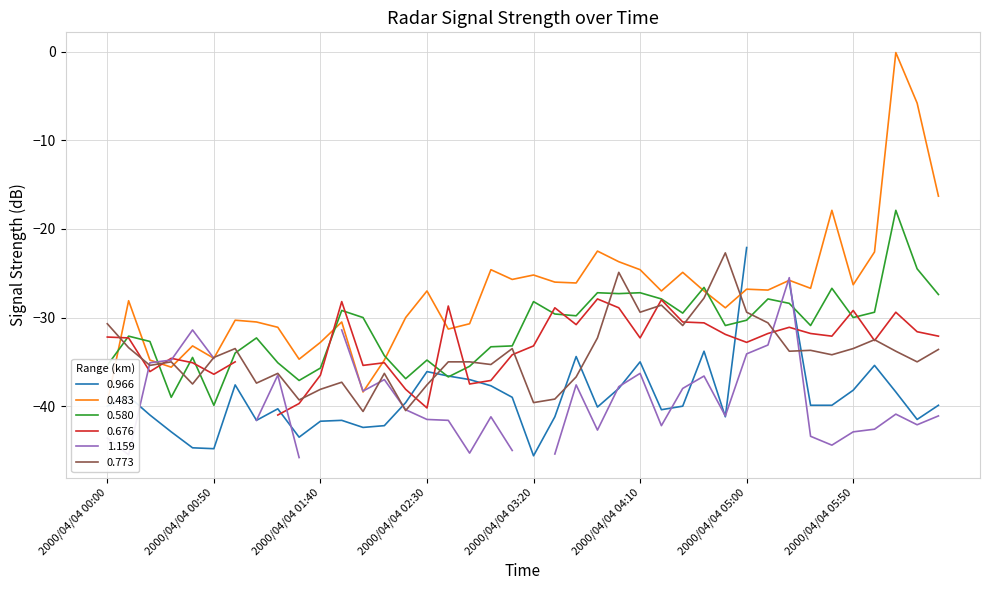

What is the maximum value for 0.773?

-22.7